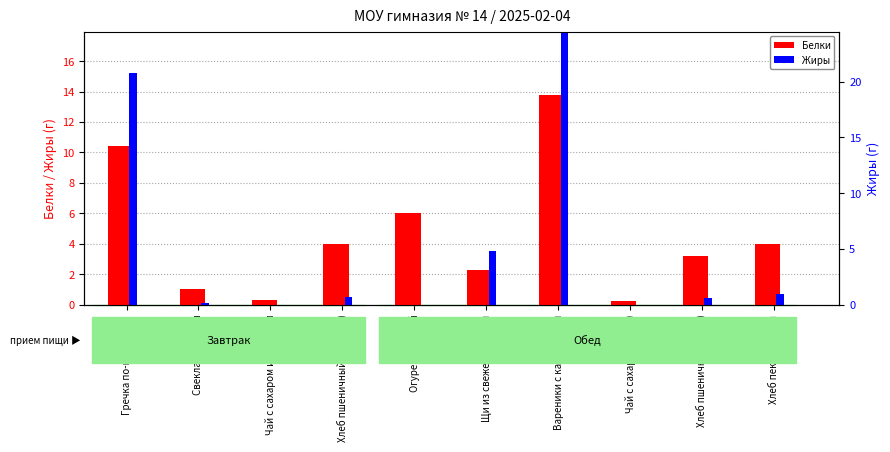

At how many categories does at least one series exceed 1?

8